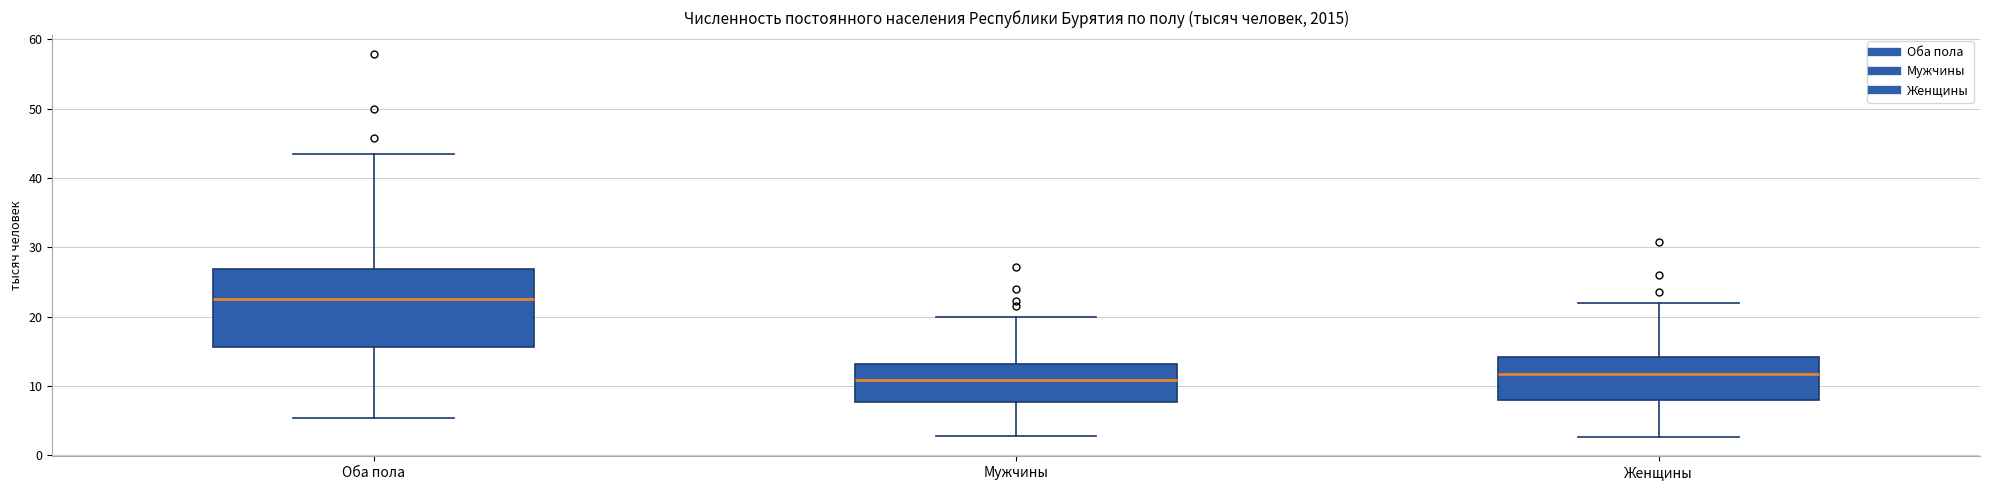

Reading left to right, read every box against the y-axis: the position of its median line, the range the box covers, and the ends of its whiskers. The values are not printed on the chart, so give them approximately, as read against the axis.

Оба пола: median 23, box 16 to 27, whiskers 5 to 43
Мужчины: median 11, box 8 to 13, whiskers 3 to 20
Женщины: median 12, box 8 to 14, whiskers 3 to 22